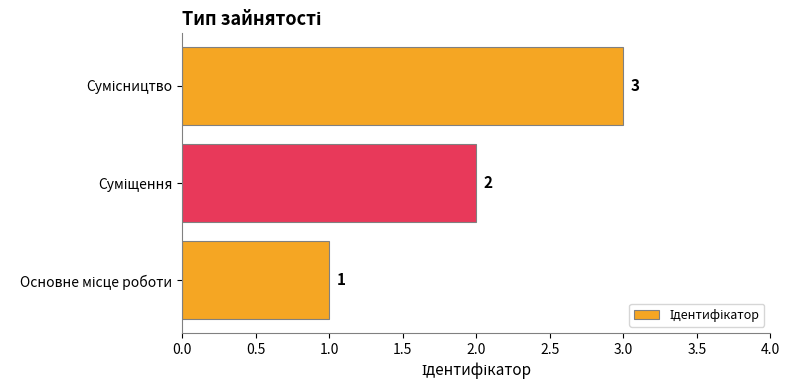

Count the values in the range 1 to 3.

3